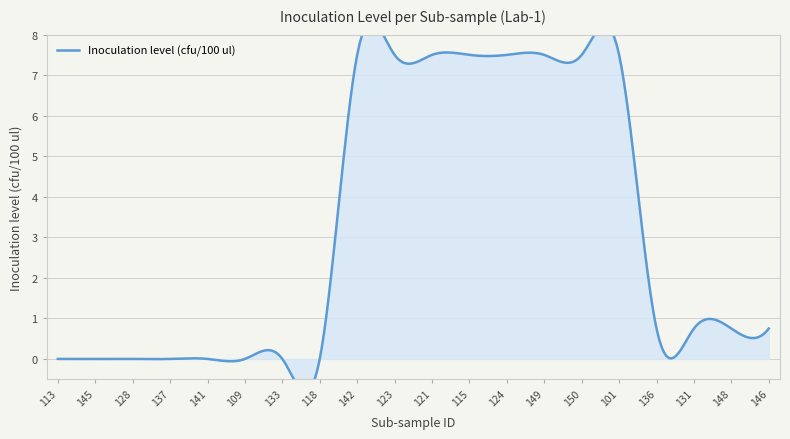

What is the change in value from 137 to 142?

+7.5